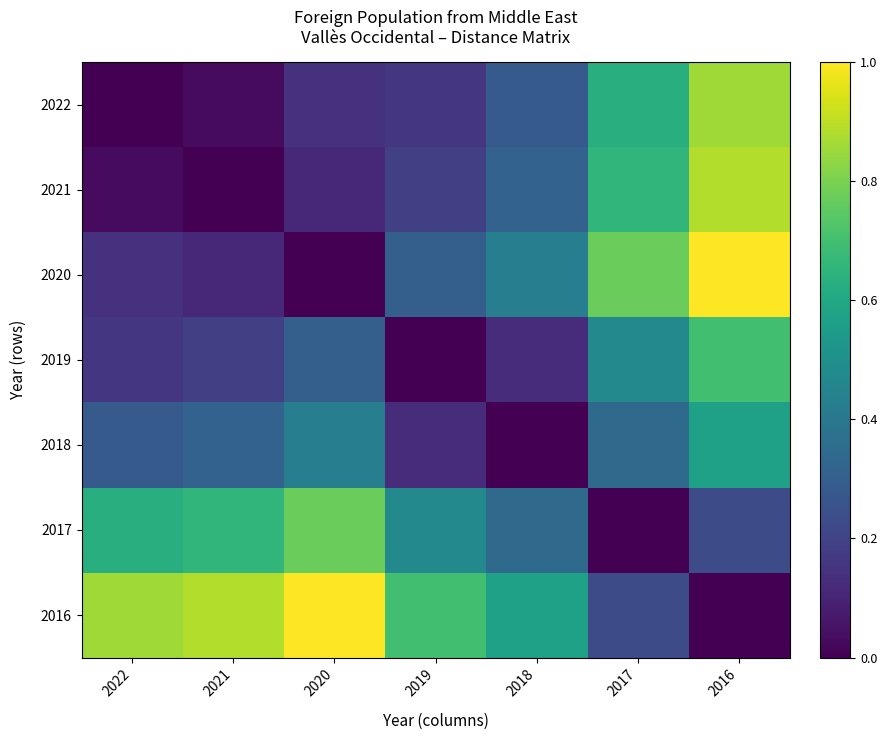

Which series has the largest total across all categories?

2016